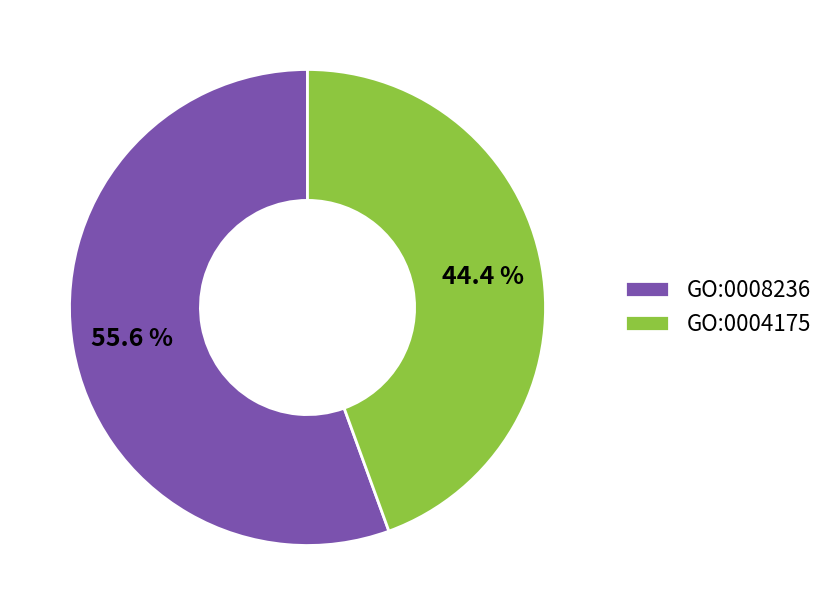

Does GO:0004175 represent more than half of the total?

No